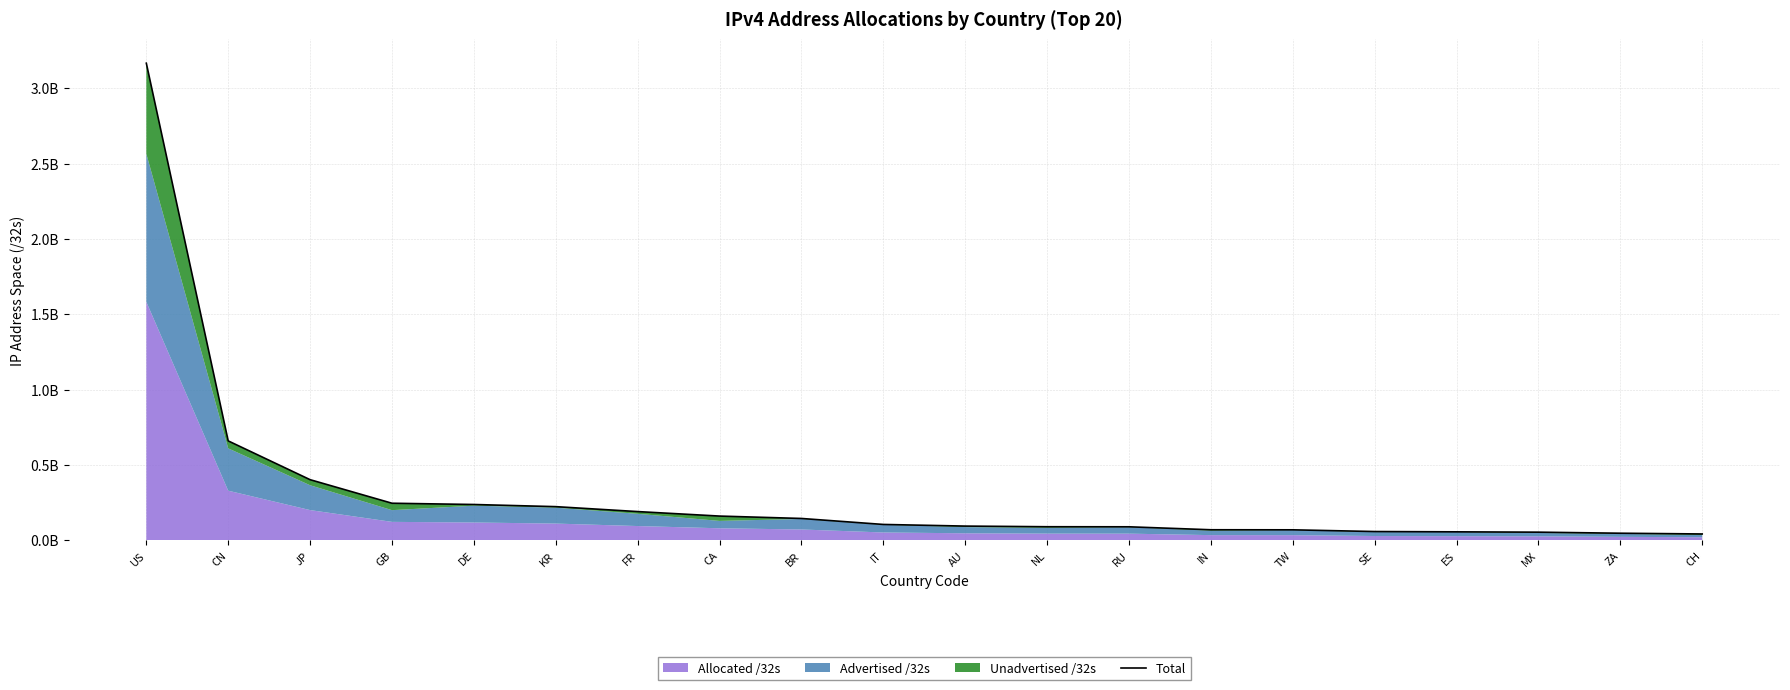

Reading left to right, what are all the values shown in this chart?

US=3166664960	CN=660817408	JP=403456512	GB=247182496	DE=238823120	KR=224552448	FR=191846112	CA=162023936	BR=146172416	IT=106465408	AU=95603200	NL=91297728	RU=90859456	IN=71242240	TW=70827520	SE=59412816	ES=57409152	MX=55276544	ZA=48243712	CH=43318128